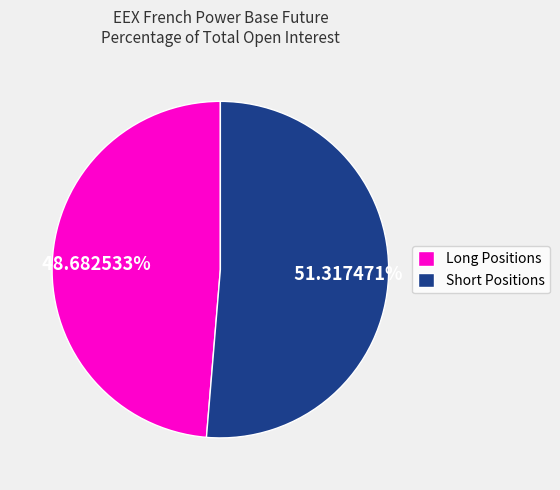

How many slices are in this pie chart?

2